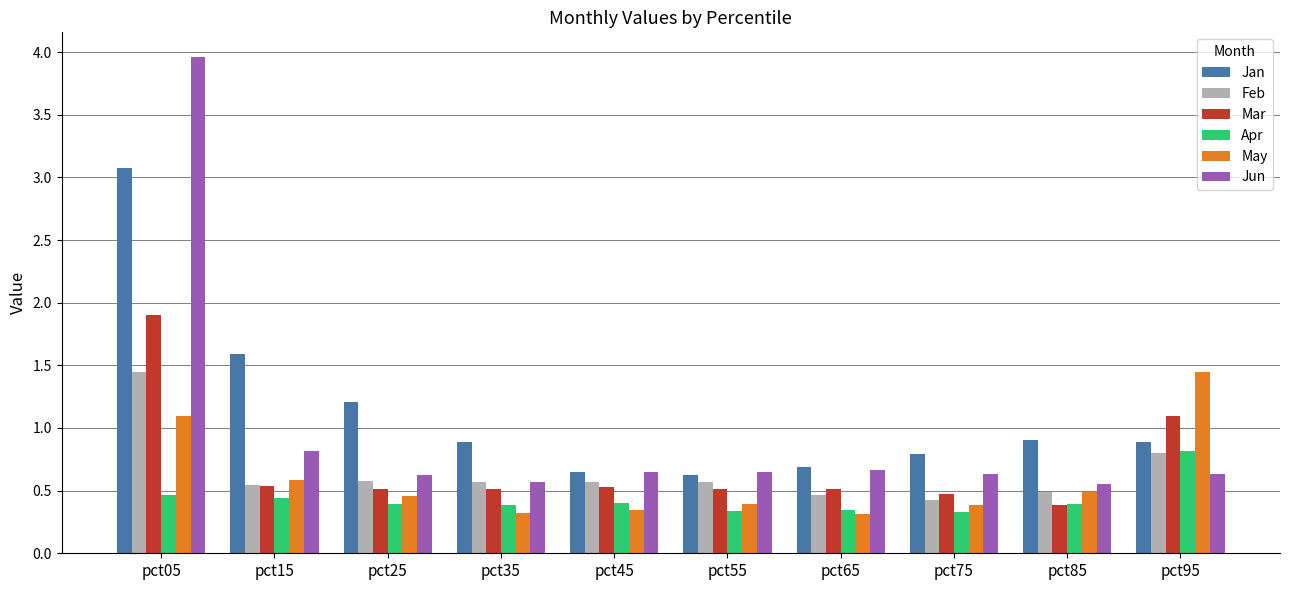

True or false: Jan has a value of 0.9 at pct95.

True